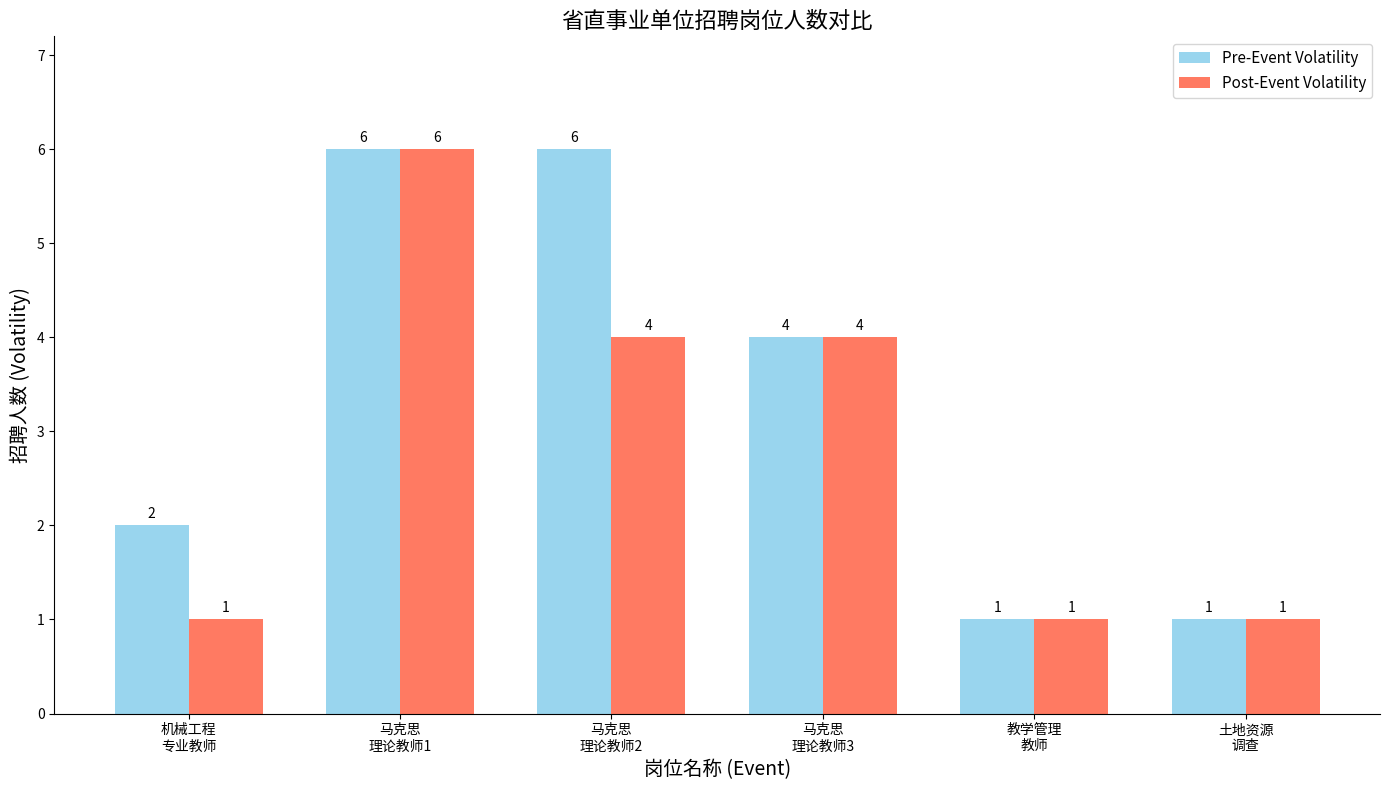

Reading right to left, extract all data points from this chart.

Pre-Event Volatility: 1	1	4	6	6	2
Post-Event Volatility: 1	1	4	4	6	1